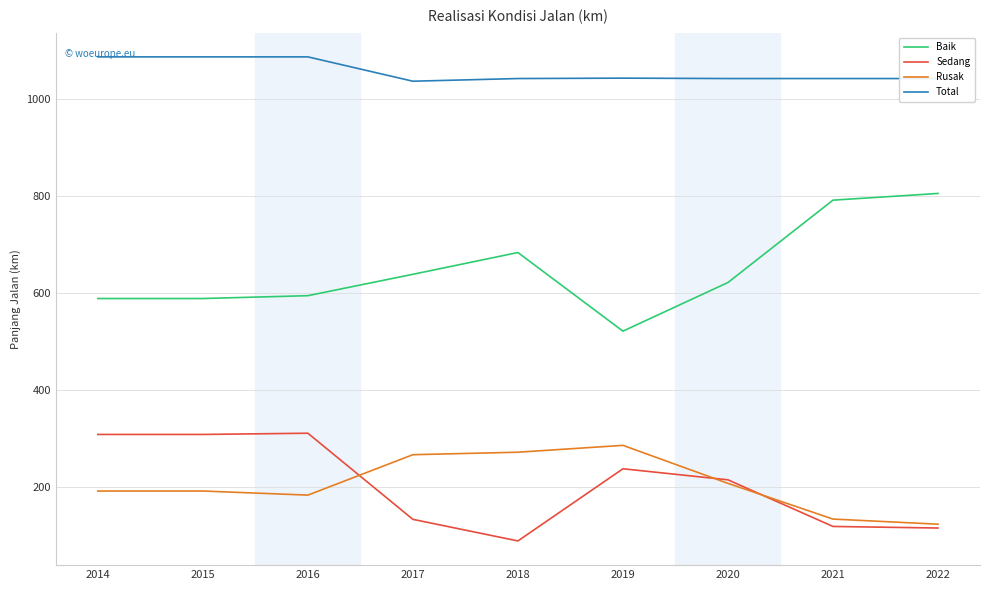

How many lines are shown in the chart?

4